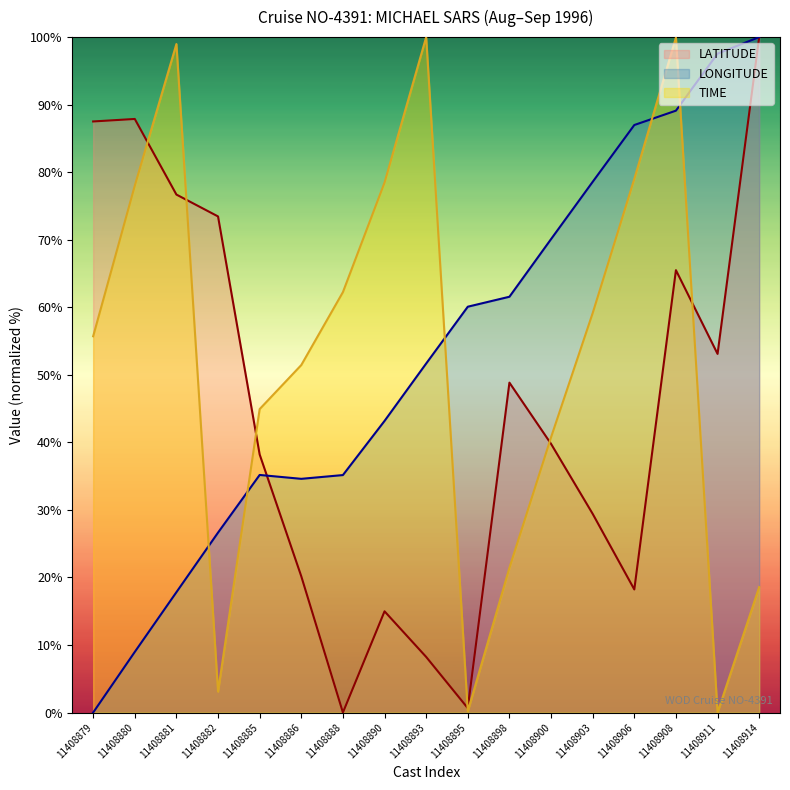

How many times do LONGITUDE and TIME cross each other?

5